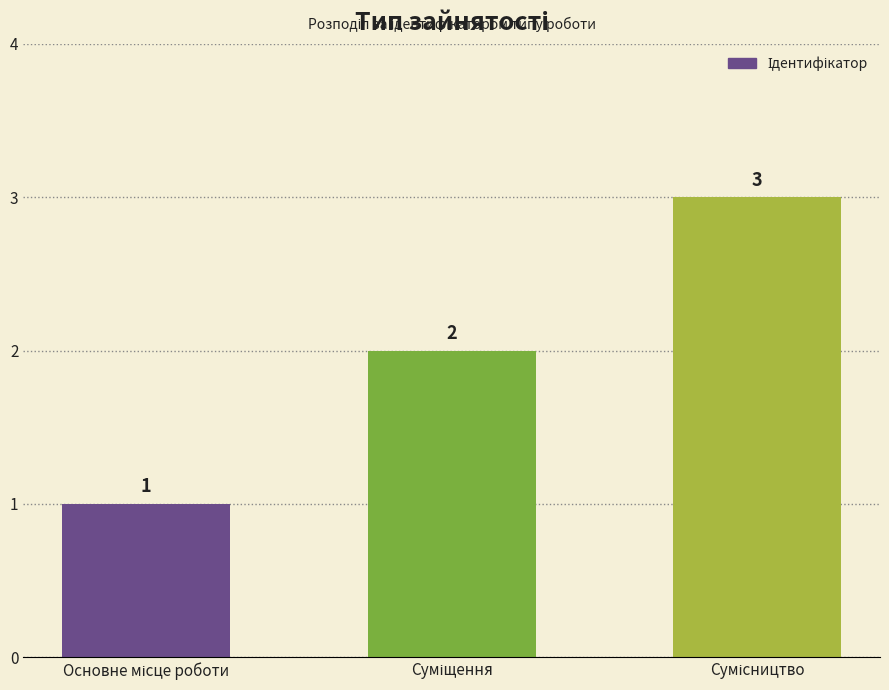

Are the bars horizontal?

No